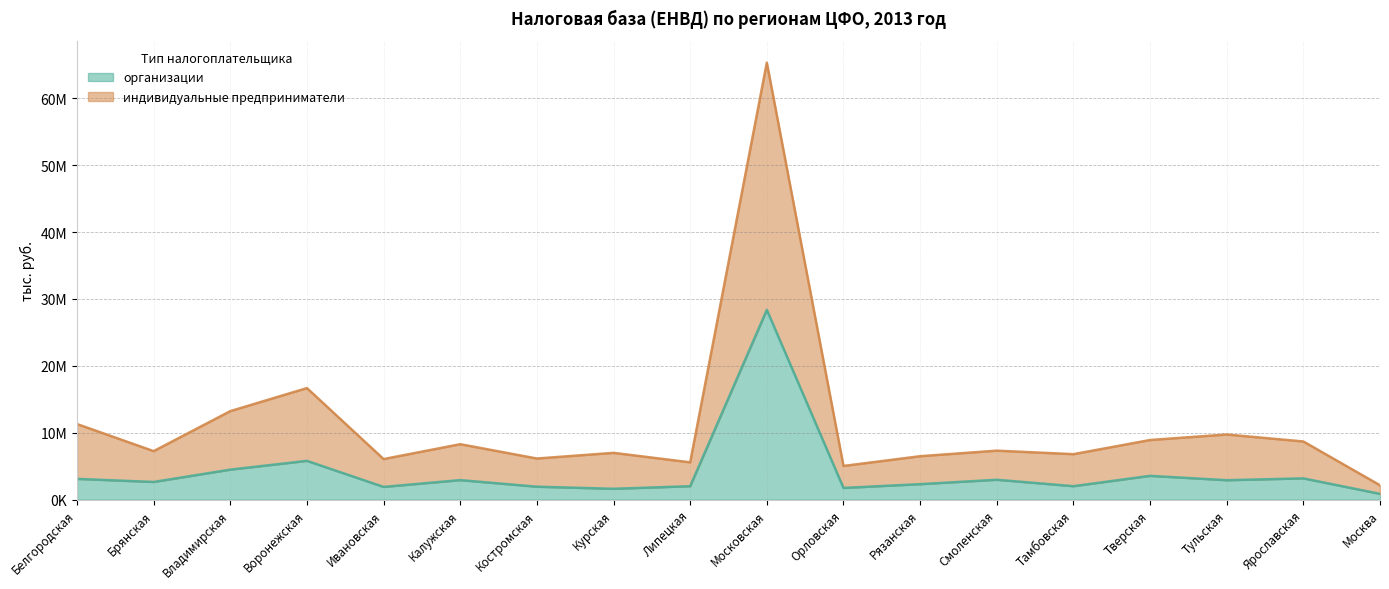

True or false: индивидуальные предприниматели and организации intersect in this chart.

False